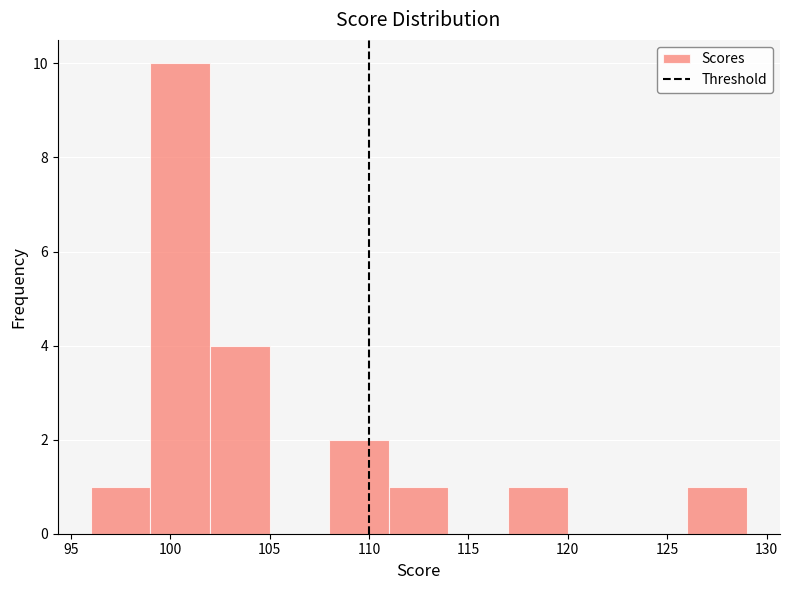

Over which range of the x-axis is the bar tallest?

99 to 102